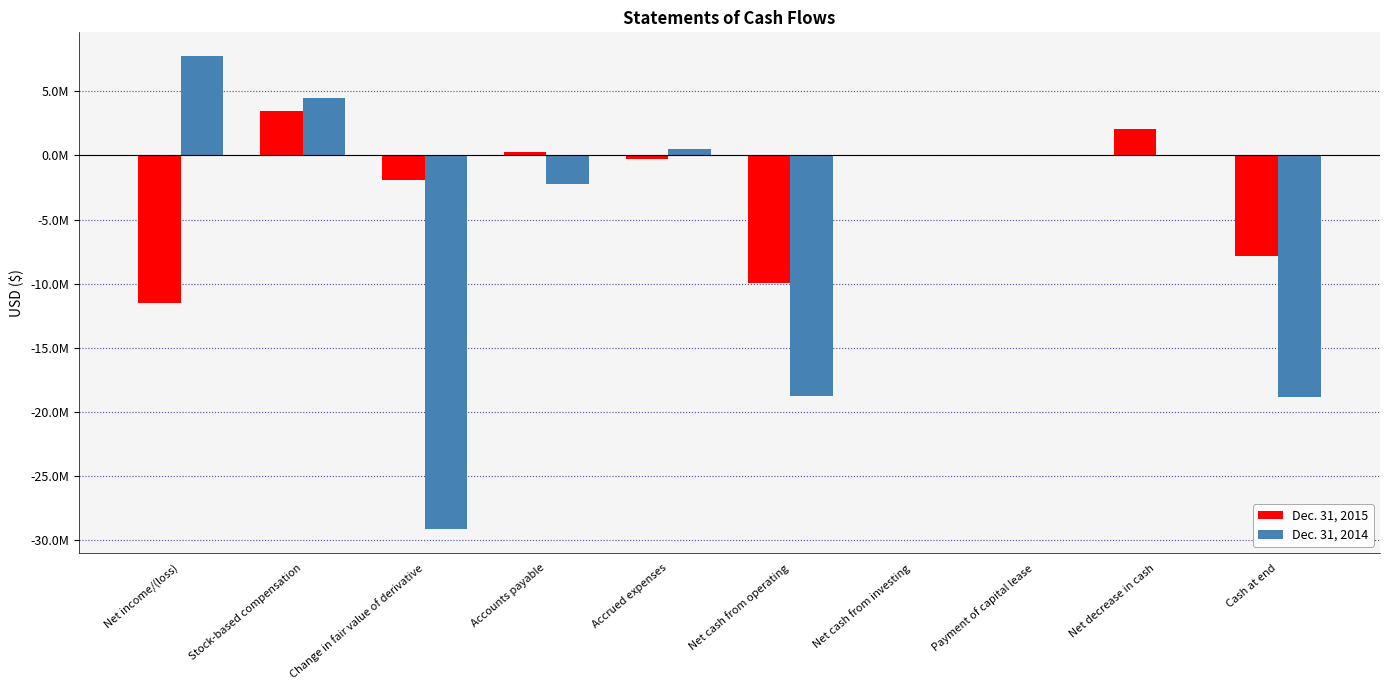

Which category has the lowest value in the Dec. 31, 2015 series?

Net income/(loss)